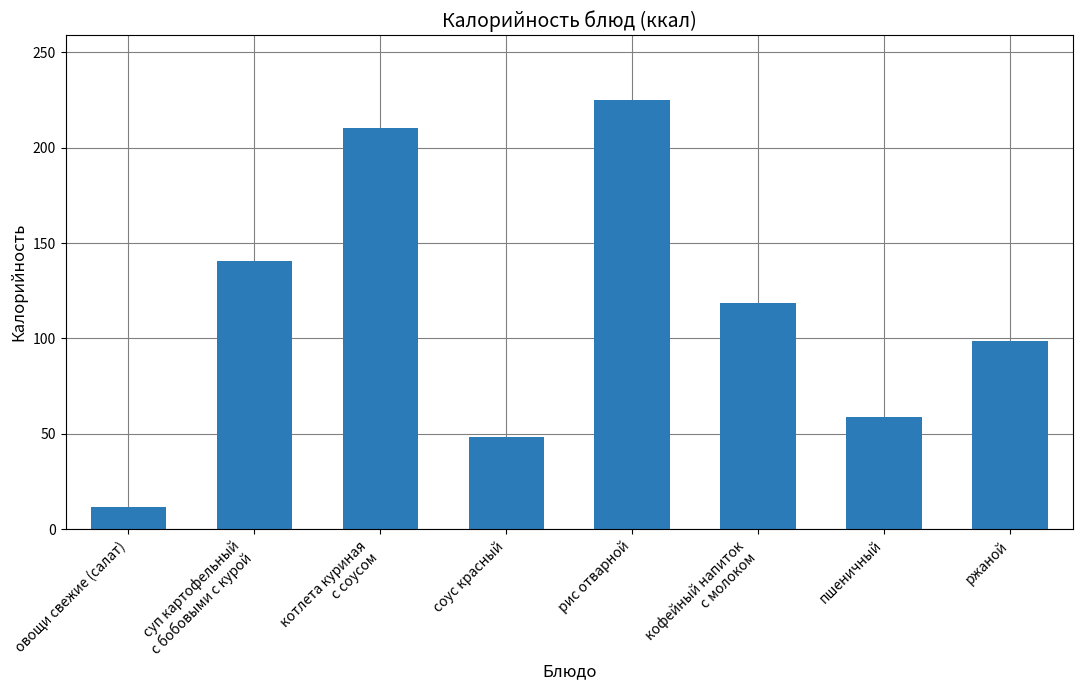

What is the change in value from котлета куриная
с соусом to кофейный напиток
с молоком?

-91.5